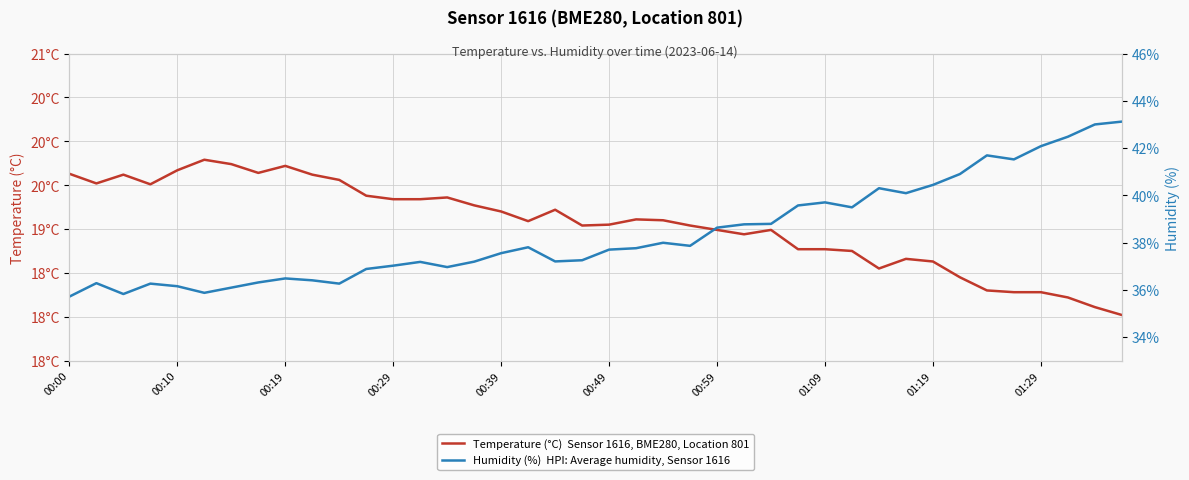

List the series in order of their peak value, lowest first.

Temperature (°C)  Sensor 1616, BME280, Location 801, Humidity (%)  HPI: Average humidity, Sensor 1616